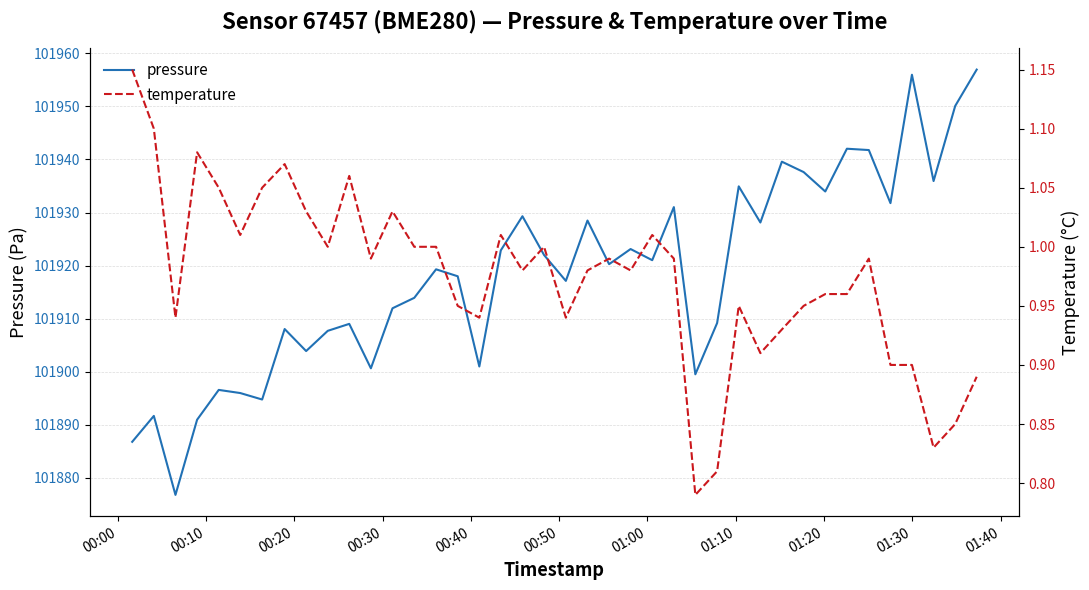

What is the lowest value of the pressure series?

101876.8